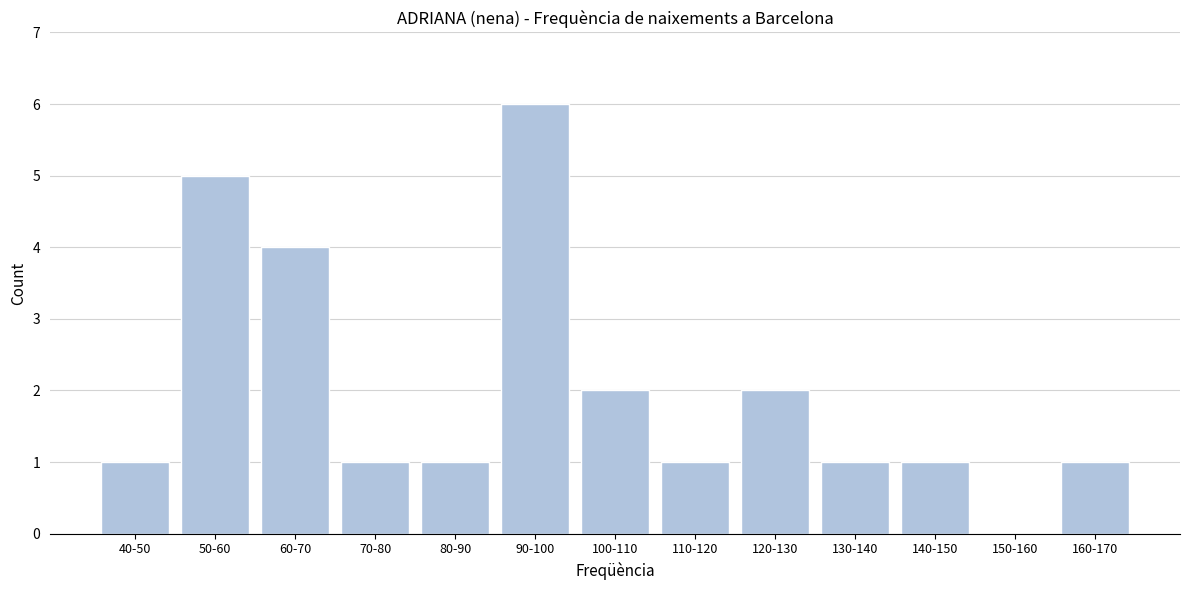

Reading left to right, what are all the values shown in this chart?

40-50=1	50-60=5	60-70=4	70-80=1	80-90=1	90-100=6	100-110=2	110-120=1	120-130=2	130-140=1	140-150=1	150-160=0	160-170=1